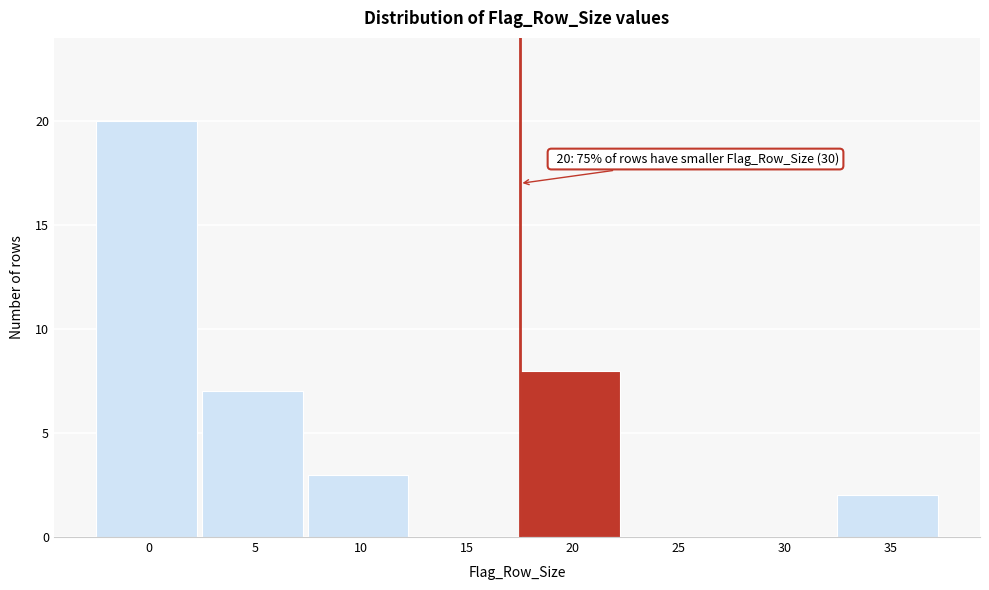

Reading left to right, list all the values displayed in this chart.

0=20	5=7	10=3	15=0	20=8	25=0	30=0	35=2